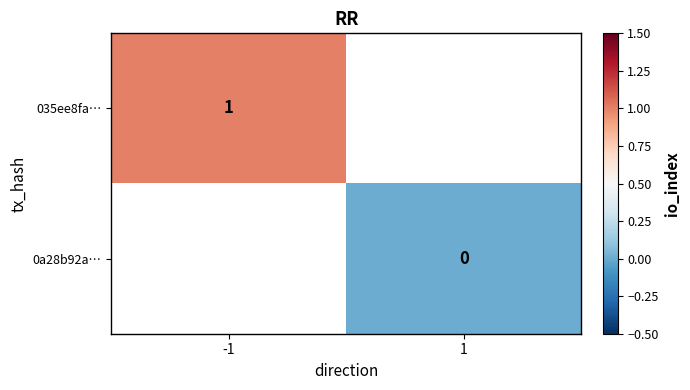

Is it true that 035ee8fa… equals 1 at -1?

True